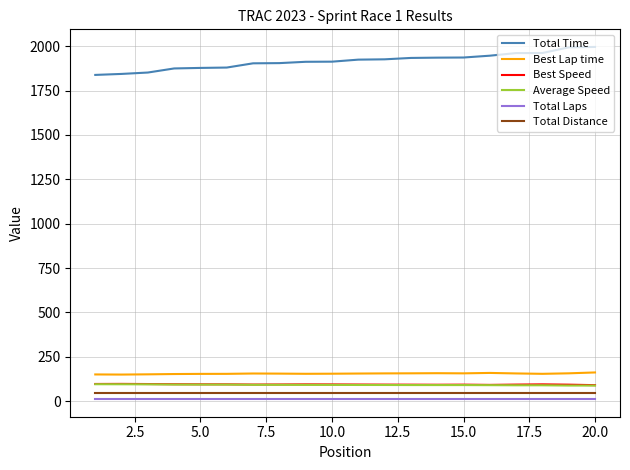

Which series has the largest range (max minus min)?

Total Time